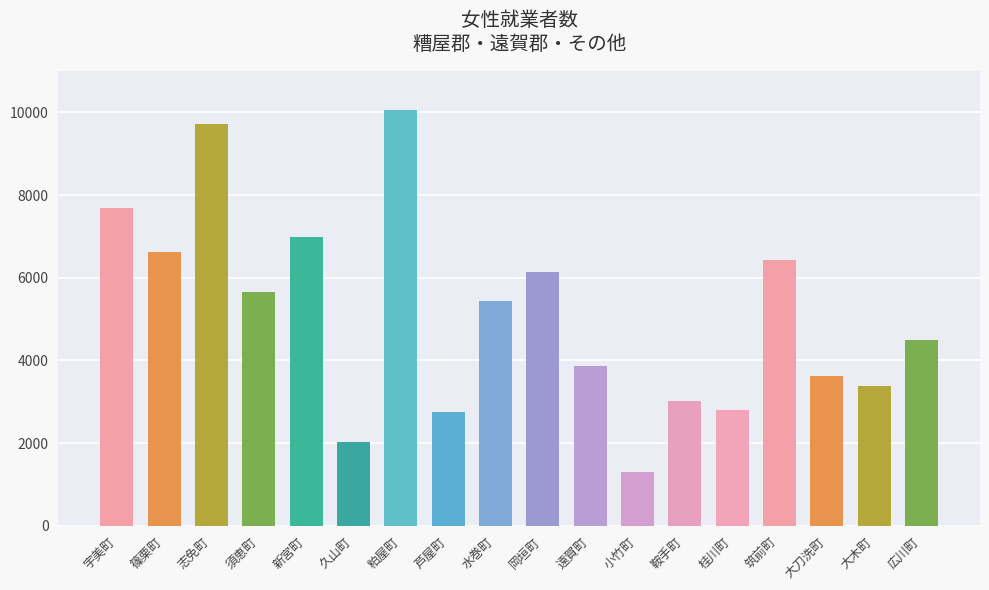

What is the maximum value shown in the chart?

10064